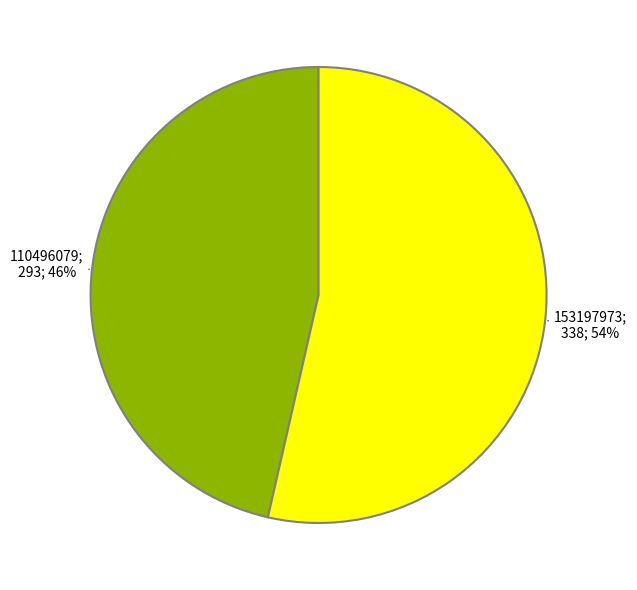

To the nearest percent, what is the average slice percentage?

50%